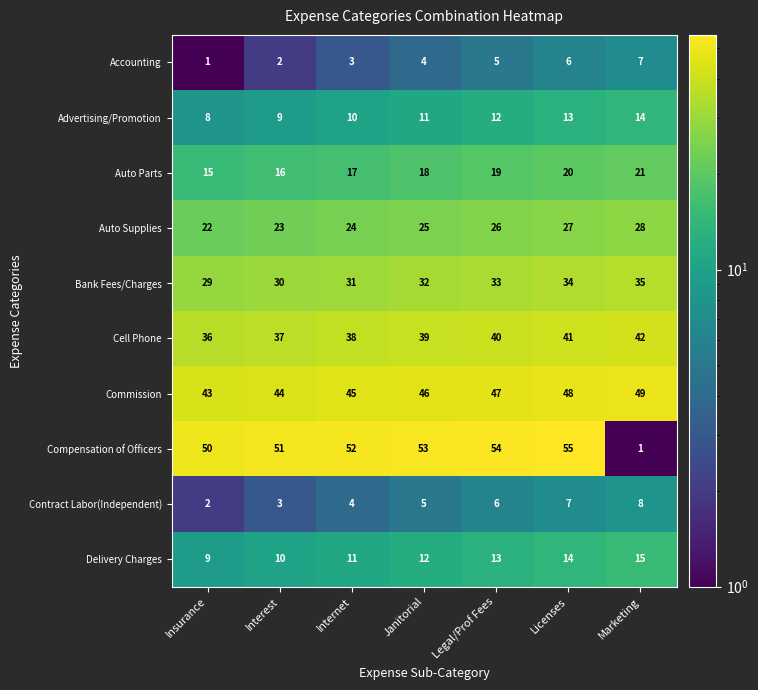

How many Accounting values are between 2 and 6?

5